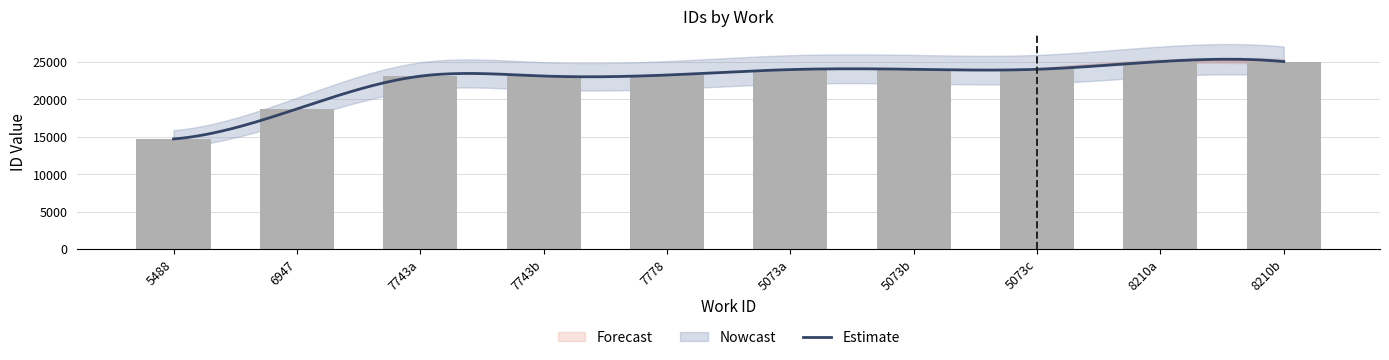

What is the smallest value displayed?

14709